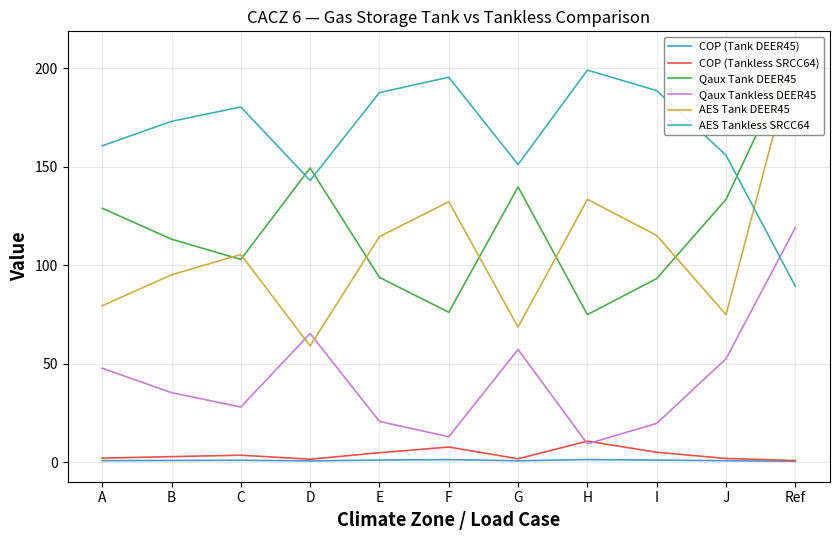

True or false: Qaux Tank DEER45 has more than 1 points higher than both neighbors.

True